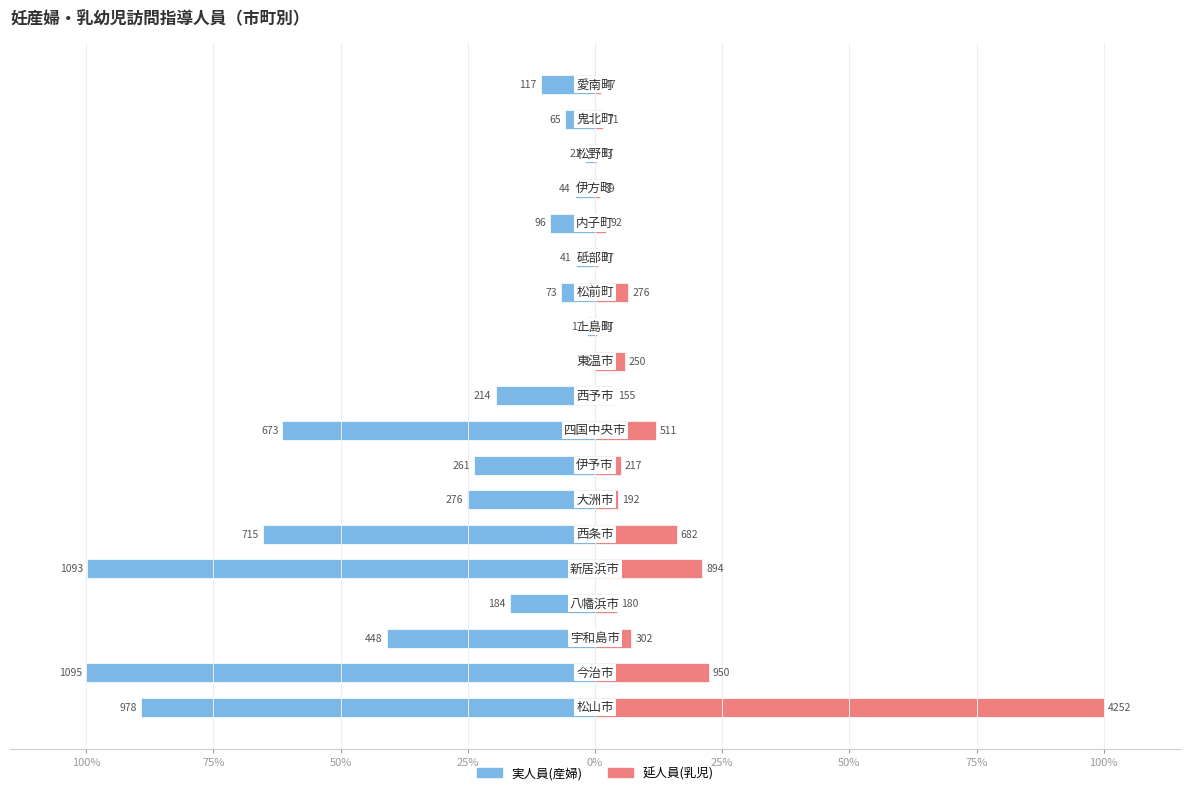

Between 16 and 9, which is larger?

16